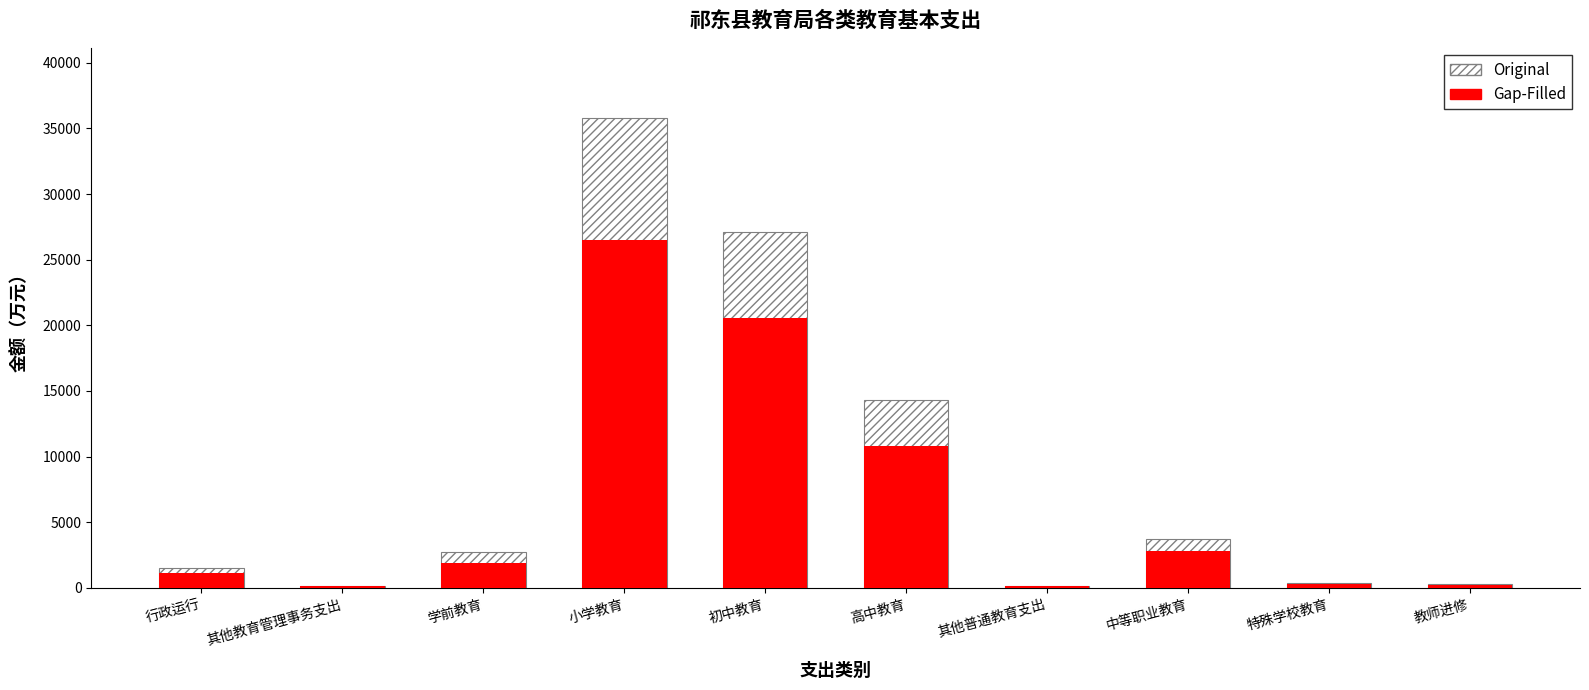

Count the number of data series in this chart.

2